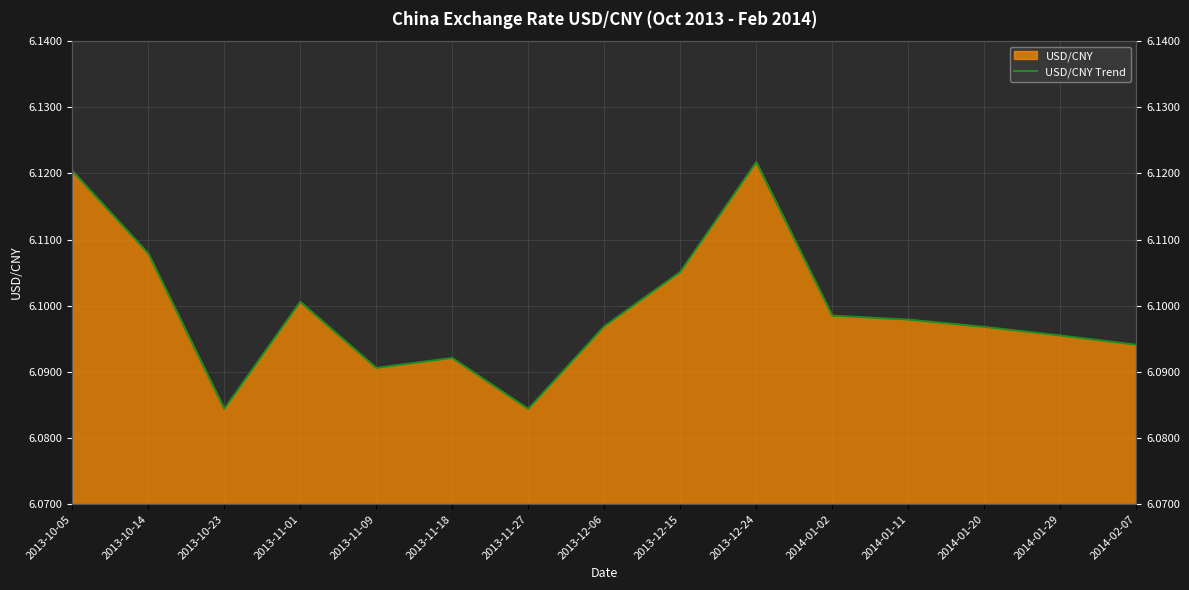

The chart shows a value of 6.1 at 2013-10-05. True or false?

True